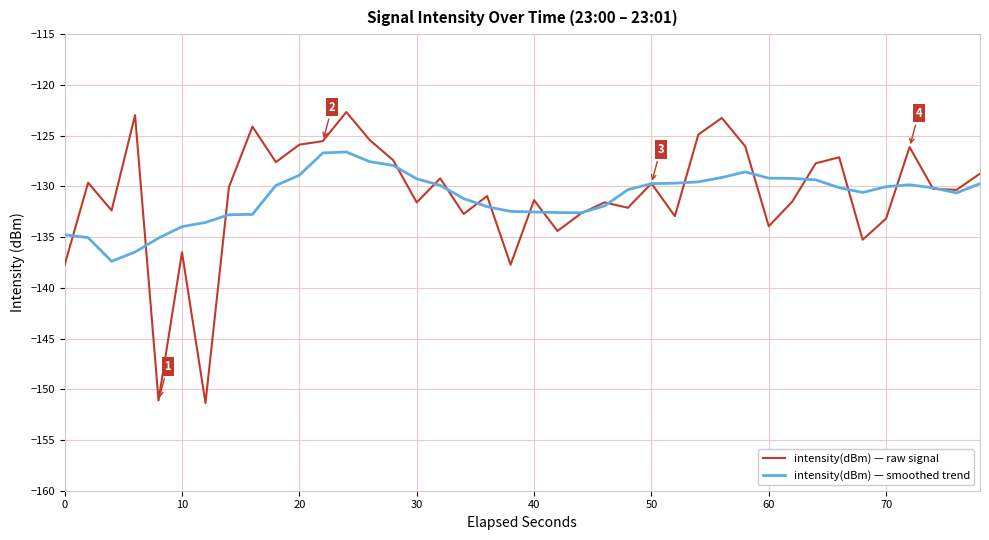

What is the smallest value displayed?

-151.4